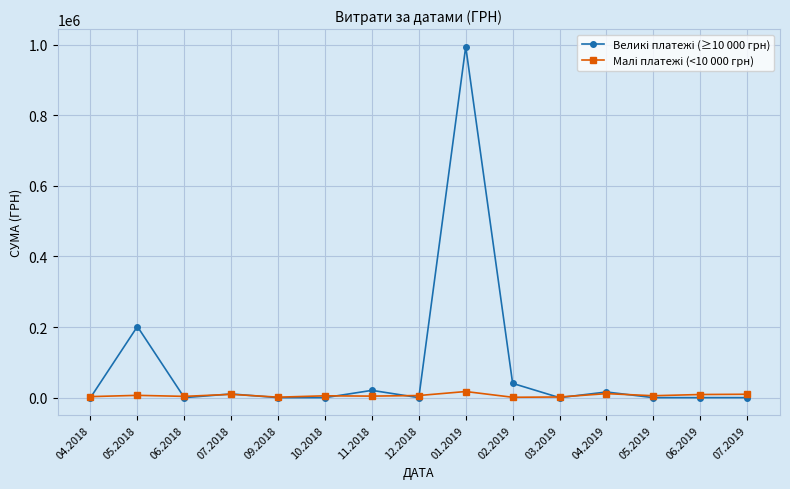

At which category is the sum across all series the highest?

01.2019